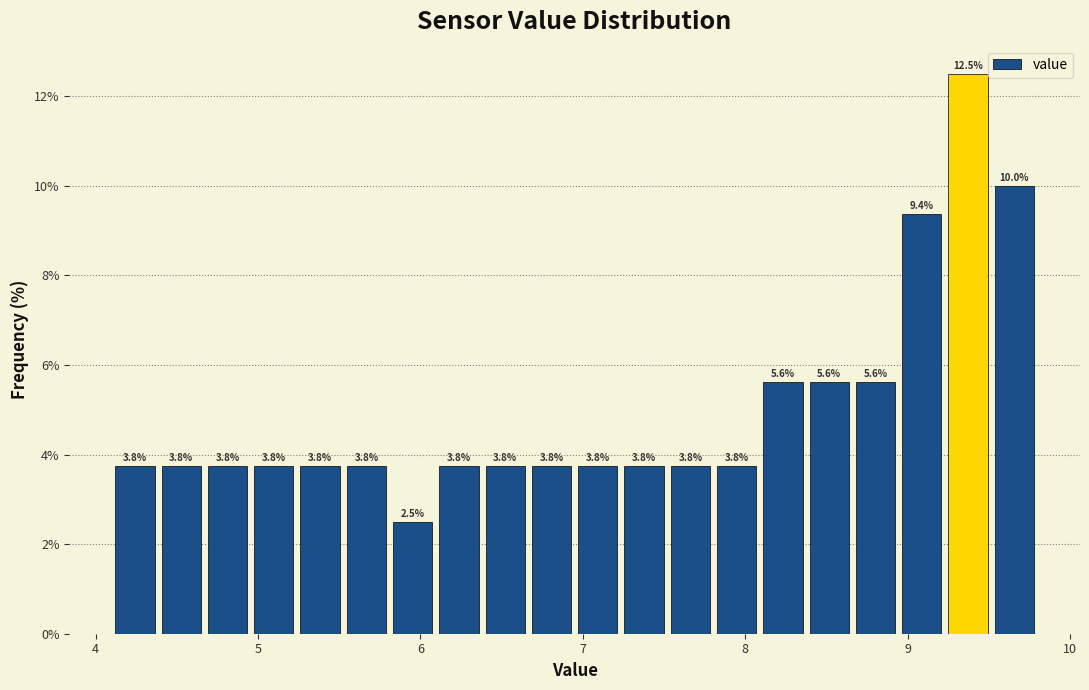

Read against the x-axis, roughly where is the centre of the tallest bar?

9.4